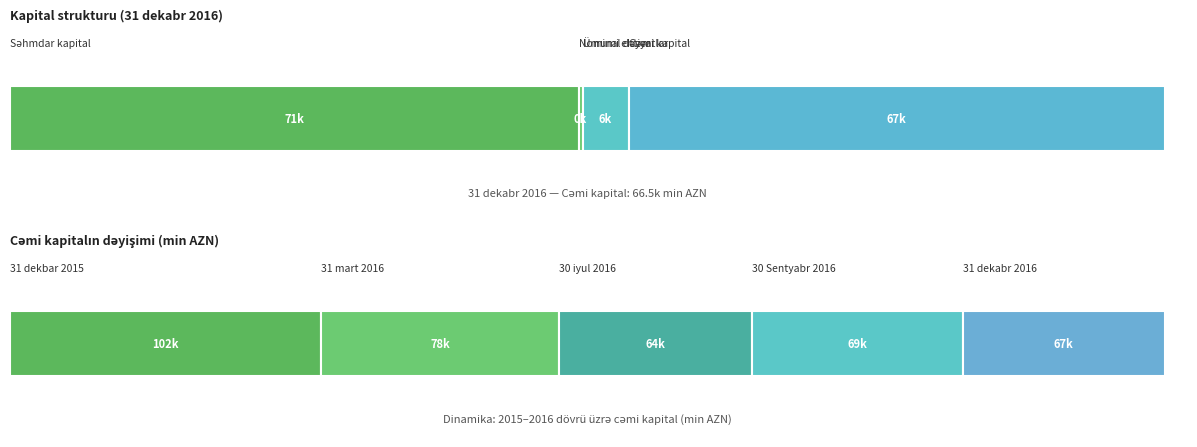

Count the number of data series in this chart.

5